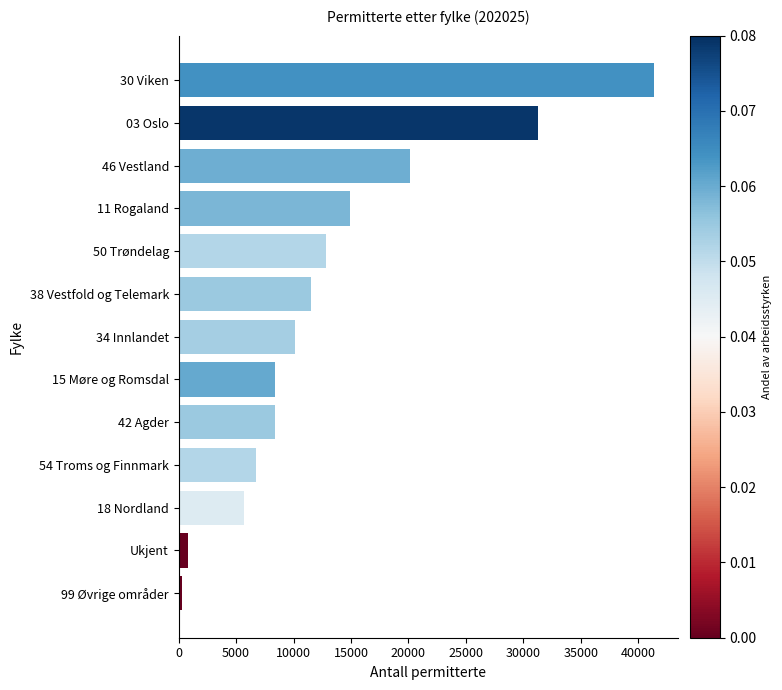

Where is the data nearest to the value 20819?

46 Vestland